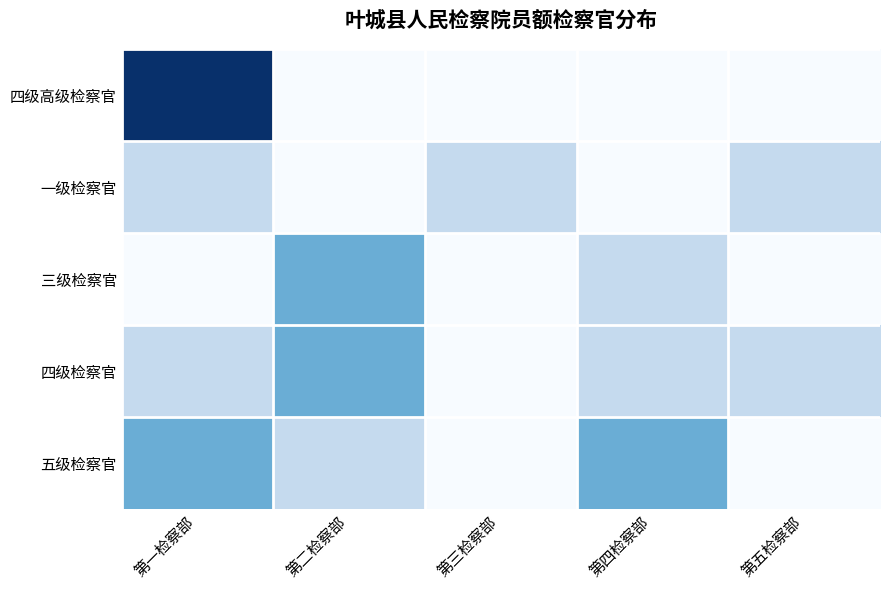

Reading left to right, transcribe all the data shown in this chart.

四级高级检察官: 第一检察部=4	第二检察部=0	第三检察部=0	第四检察部=0	第五检察部=0
一级检察官: 第一检察部=1	第二检察部=0	第三检察部=1	第四检察部=0	第五检察部=1
三级检察官: 第一检察部=0	第二检察部=2	第三检察部=0	第四检察部=1	第五检察部=0
四级检察官: 第一检察部=1	第二检察部=2	第三检察部=0	第四检察部=1	第五检察部=1
五级检察官: 第一检察部=2	第二检察部=1	第三检察部=0	第四检察部=2	第五检察部=0